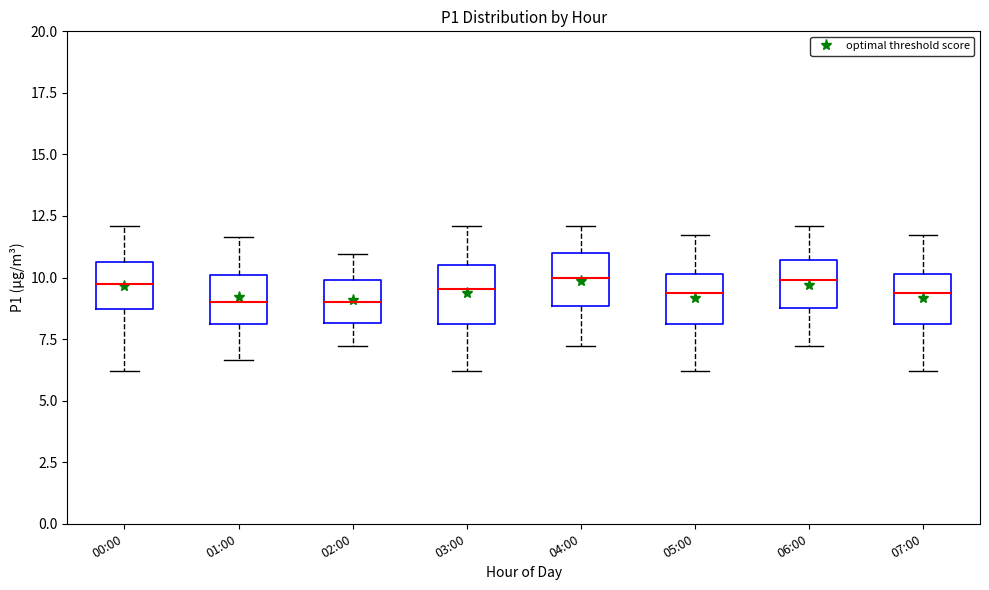

Reading left to right, transcribe this box plot: for each box, give where its median line is, the range the box spans, and where its two whiskers end, as read against the y-axis. The values are not printed on the chart, so give them approximately, as read against the axis.

00:00: median 10.0, box 8.5 to 10.5, whiskers 6.0 to 12.0
01:00: median 9.0, box 8.0 to 10.0, whiskers 6.5 to 11.5
02:00: median 9.0, box 8.0 to 10.0, whiskers 7.0 to 11.0
03:00: median 9.5, box 8.0 to 10.5, whiskers 6.0 to 12.0
04:00: median 10.0, box 9.0 to 11.0, whiskers 7.0 to 12.0
05:00: median 9.5, box 8.0 to 10.0, whiskers 6.0 to 11.5
06:00: median 10.0, box 9.0 to 10.5, whiskers 7.0 to 12.0
07:00: median 9.5, box 8.0 to 10.0, whiskers 6.0 to 11.5